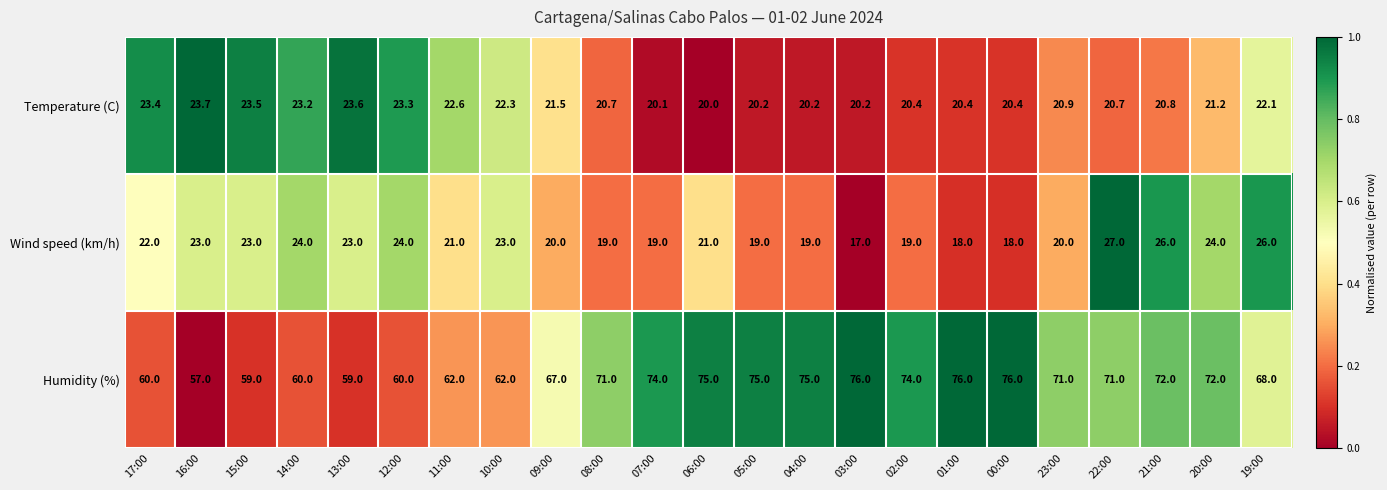

At which category does the chart reach its minimum across all series?

03:00